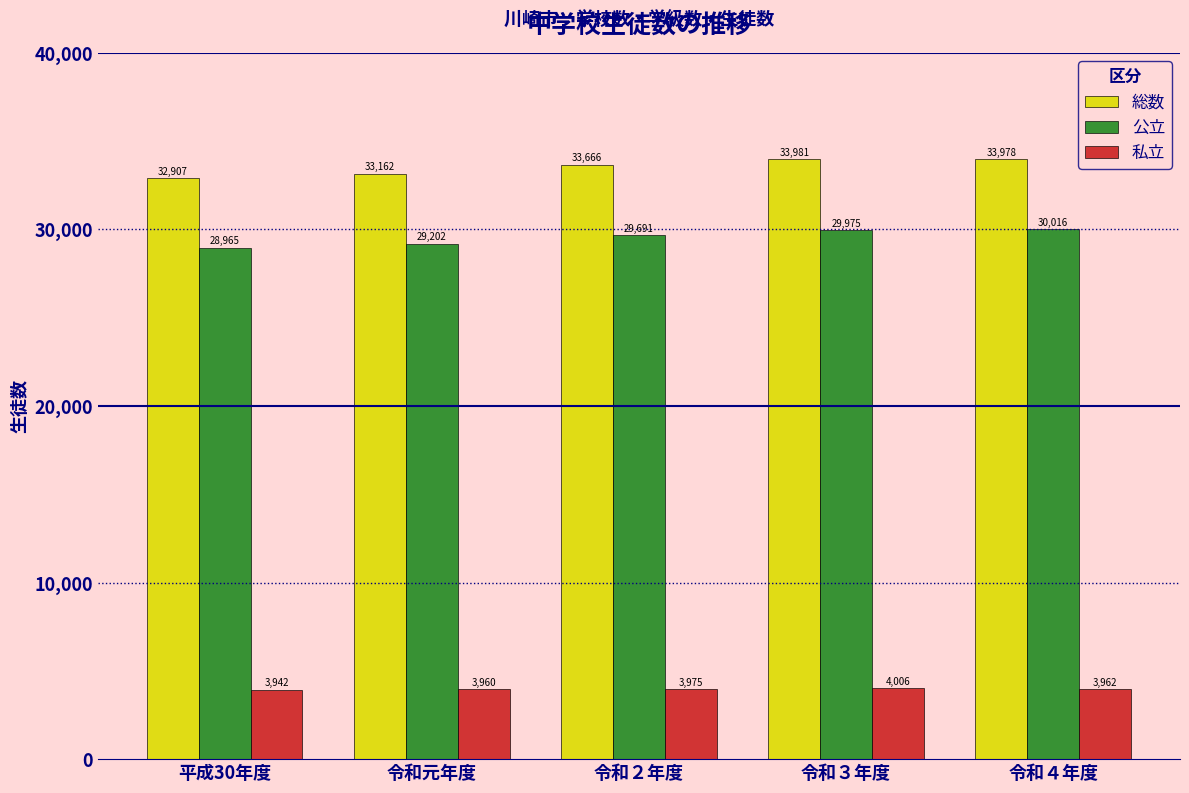

Reading right to left, transcribe all the data shown in this chart.

総数: 33978	33981	33666	33162	32907
公立: 30016	29975	29691	29202	28965
私立: 3962	4006	3975	3960	3942